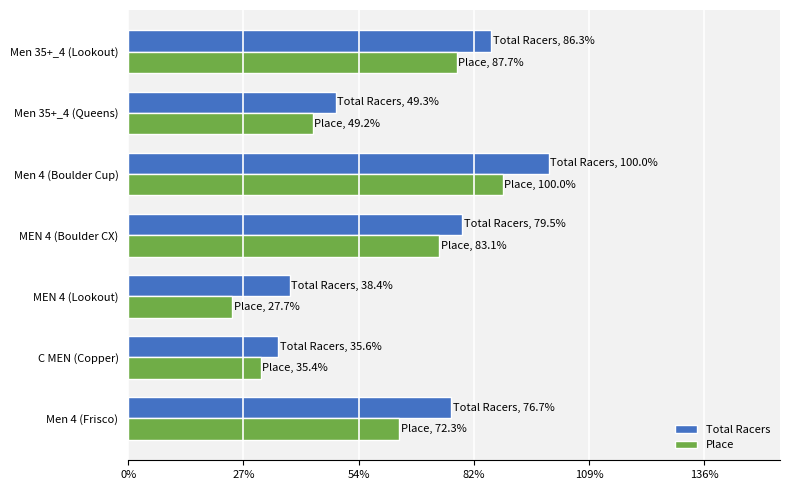

What are all the series names shown in the legend?

Total Racers, Place